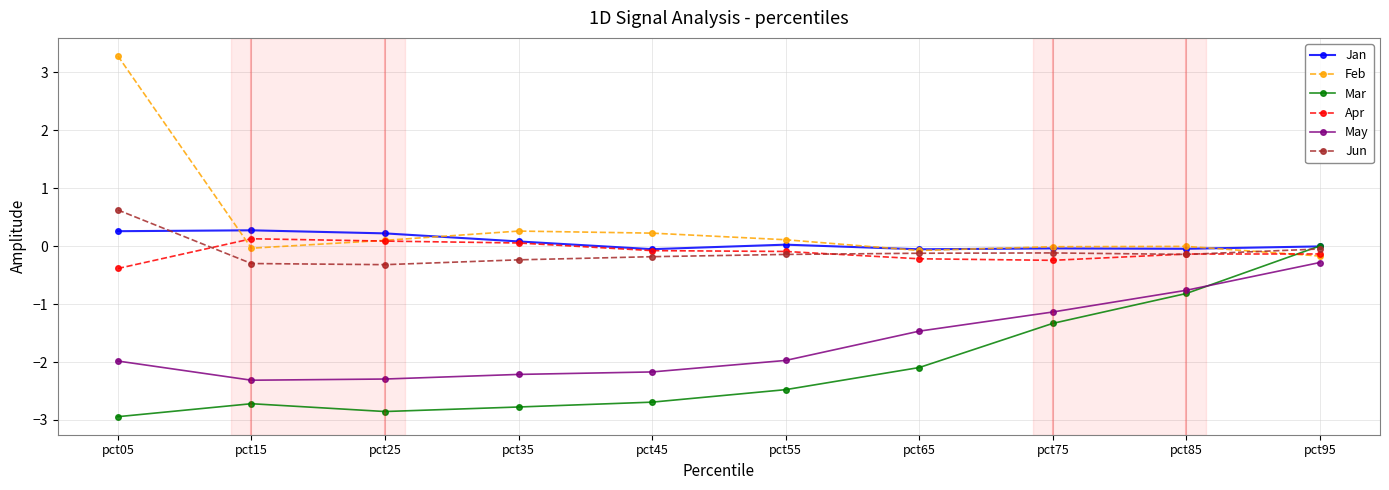

At which label does Mar reach its minimum?

pct05